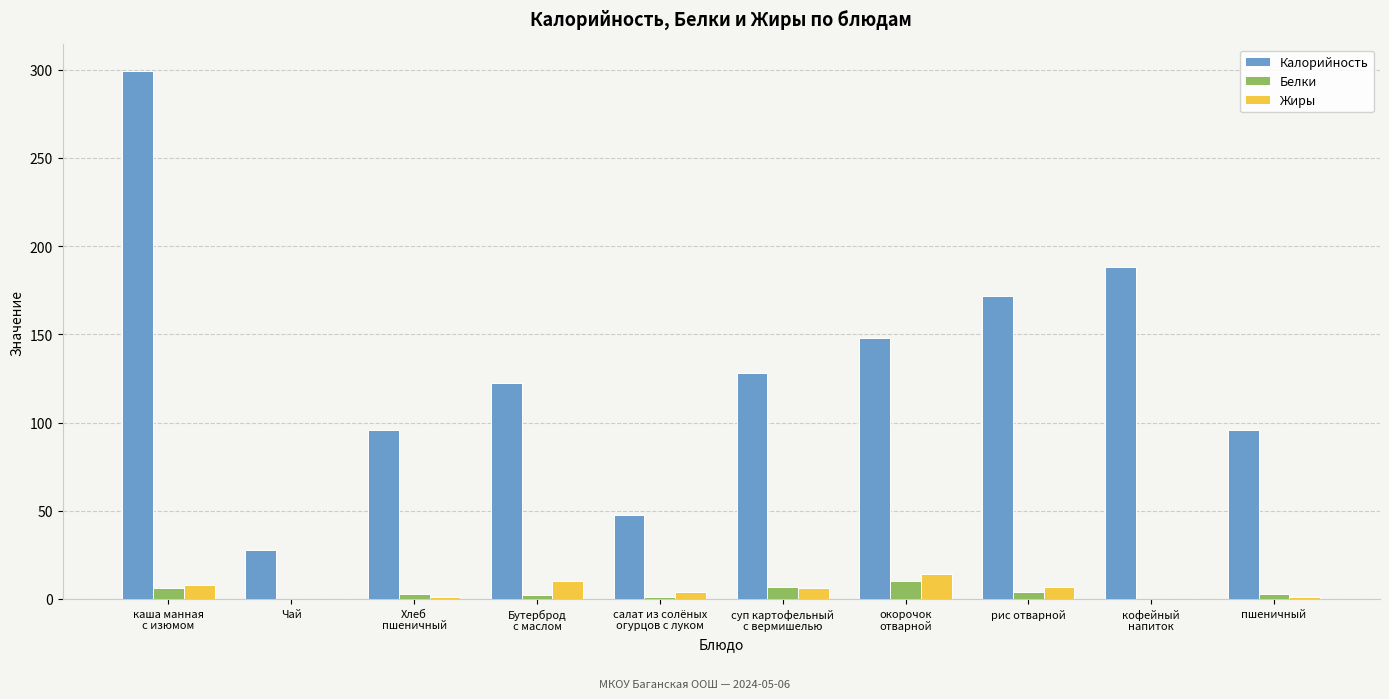

Which series has the widest spread of values?

Калорийность